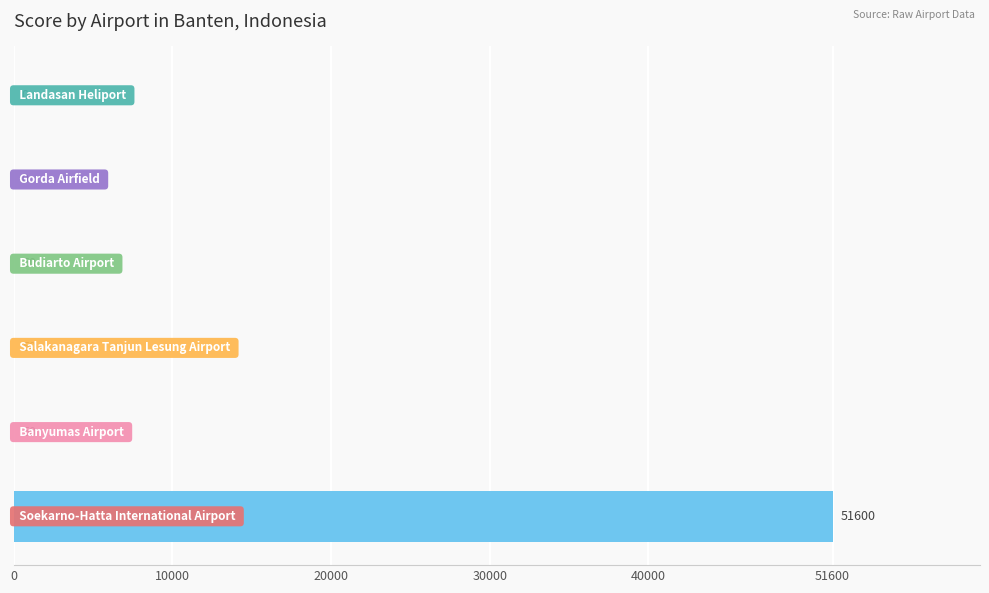

What is the sum of all values?

51750